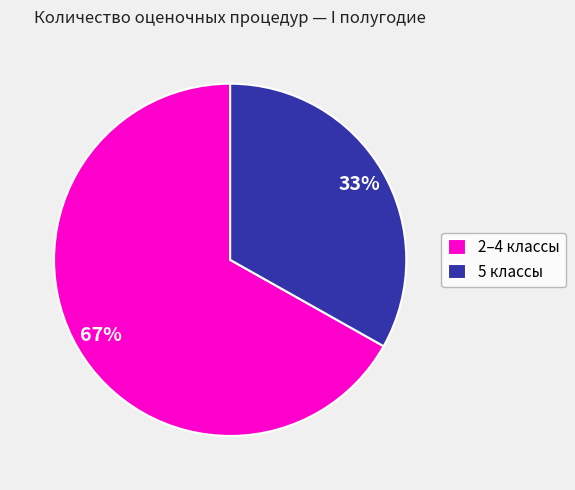

How many segments does this pie chart have?

2